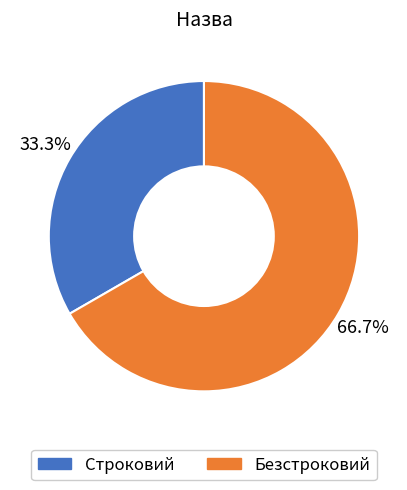

What is the ratio of the value at Безстроковий to the value at Строковий?

2.0